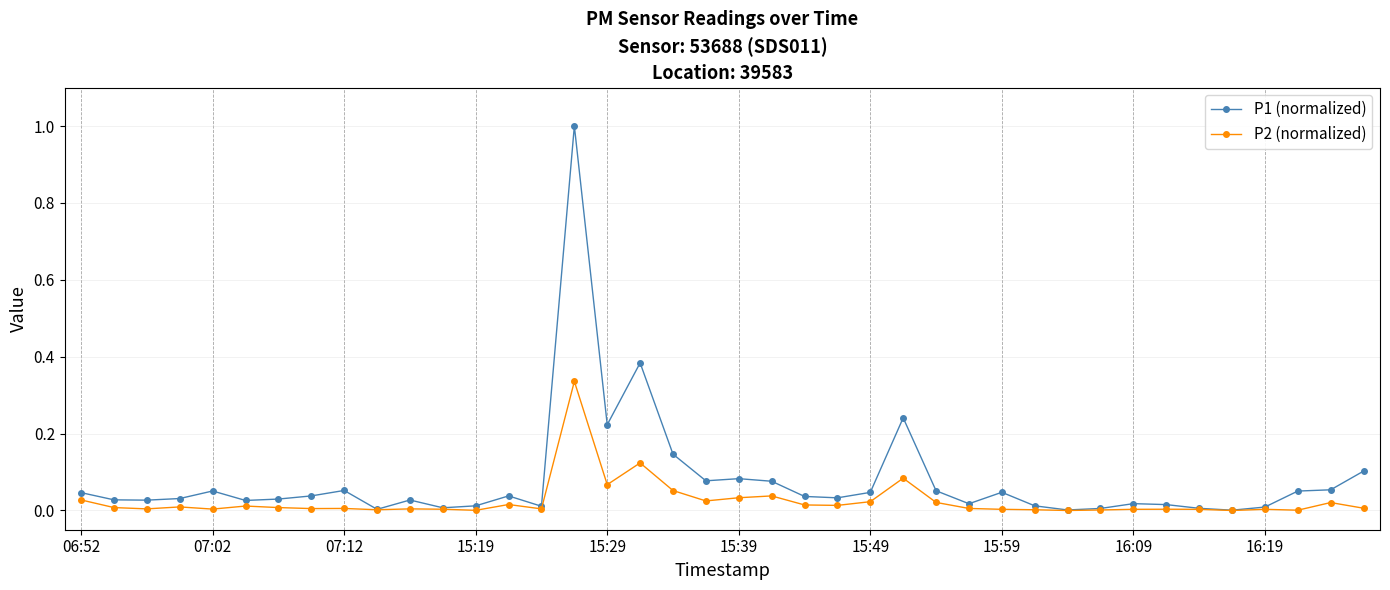

Rank the series by their maximum value, from lowest to highest.

P2 (normalized), P1 (normalized)